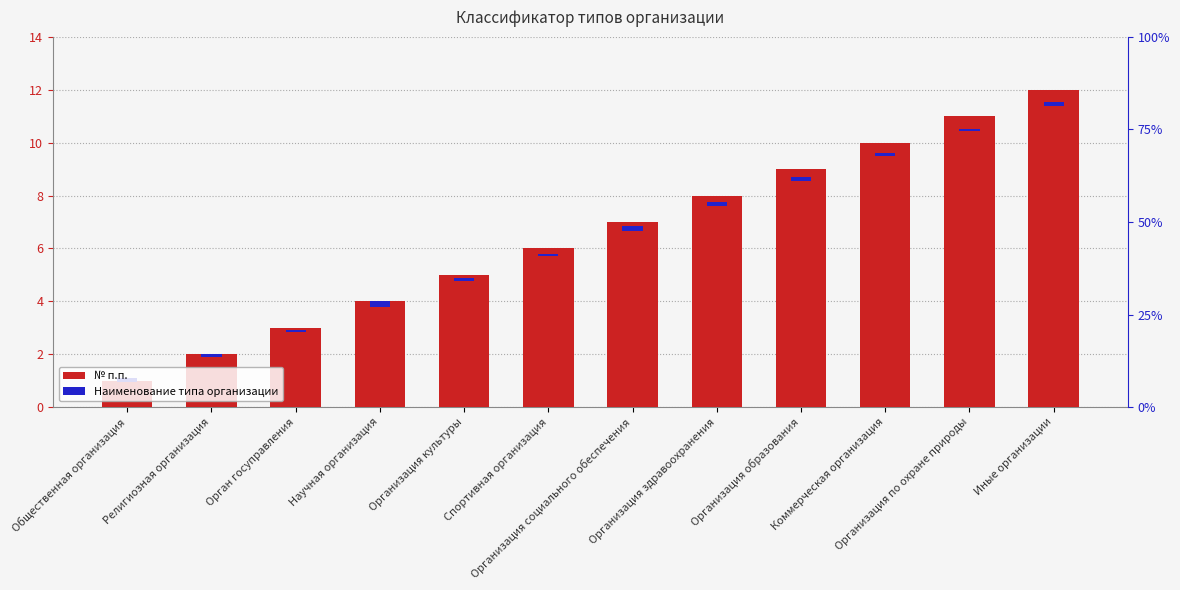

List the series in order of their overall mean, lowest first.

Наименование типа организации, № п.п.